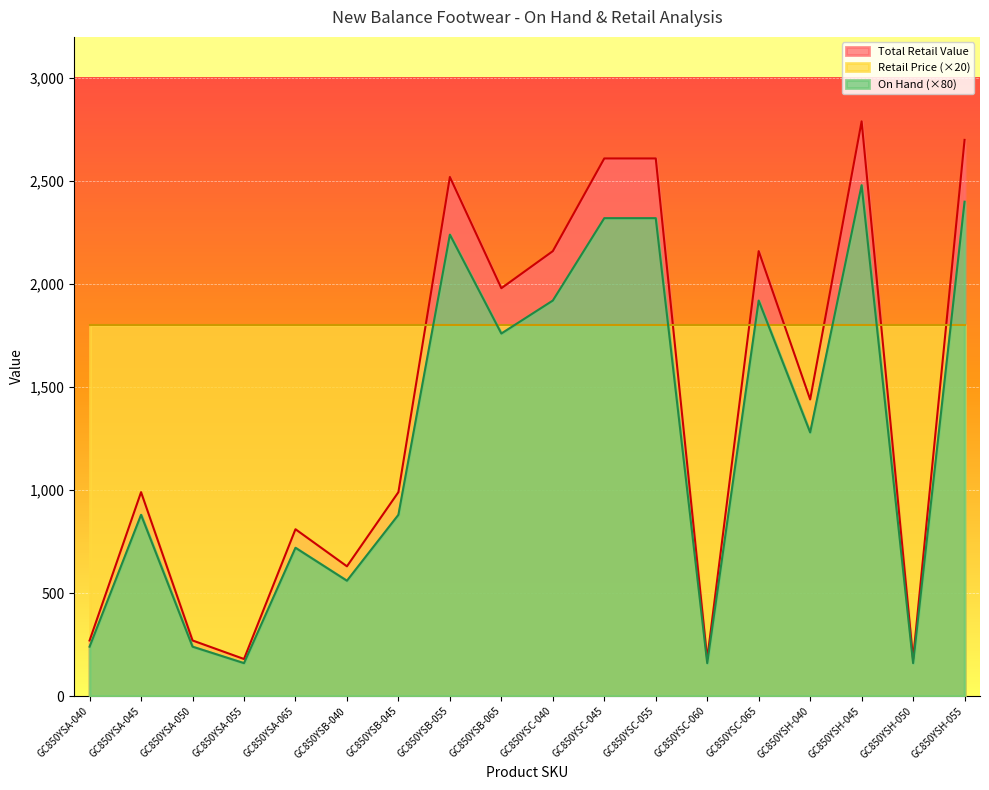

True or false: Total Retail Value and On Hand intersect in this chart.

False